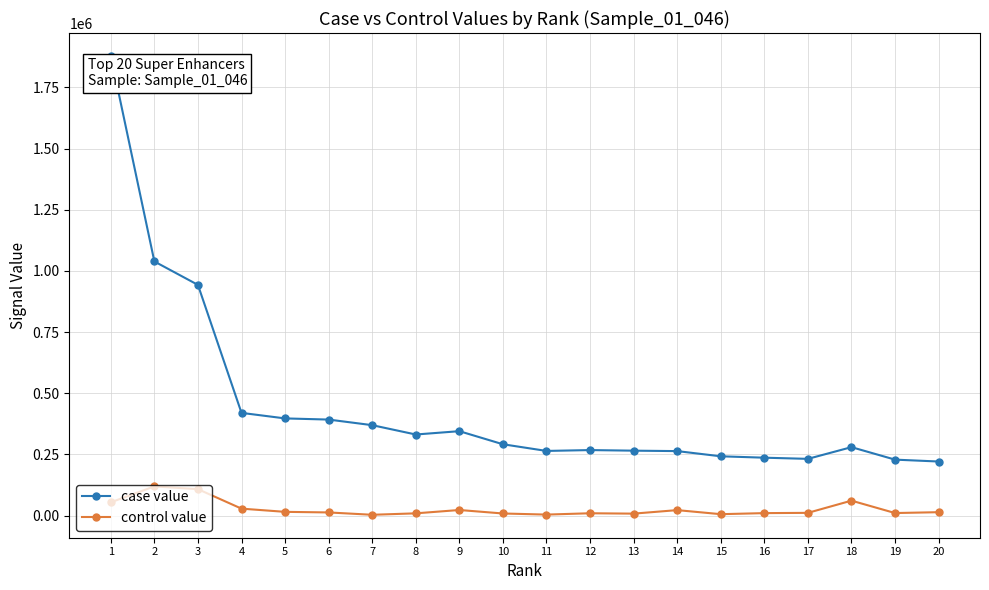

List the series in order of their overall mean, lowest first.

control value, case value